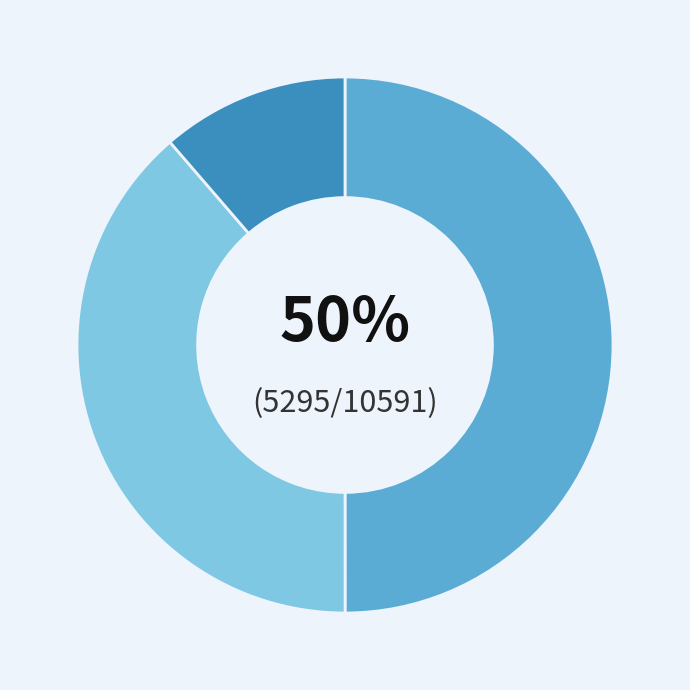

To the nearest percent, what is the average slice percentage?

33%